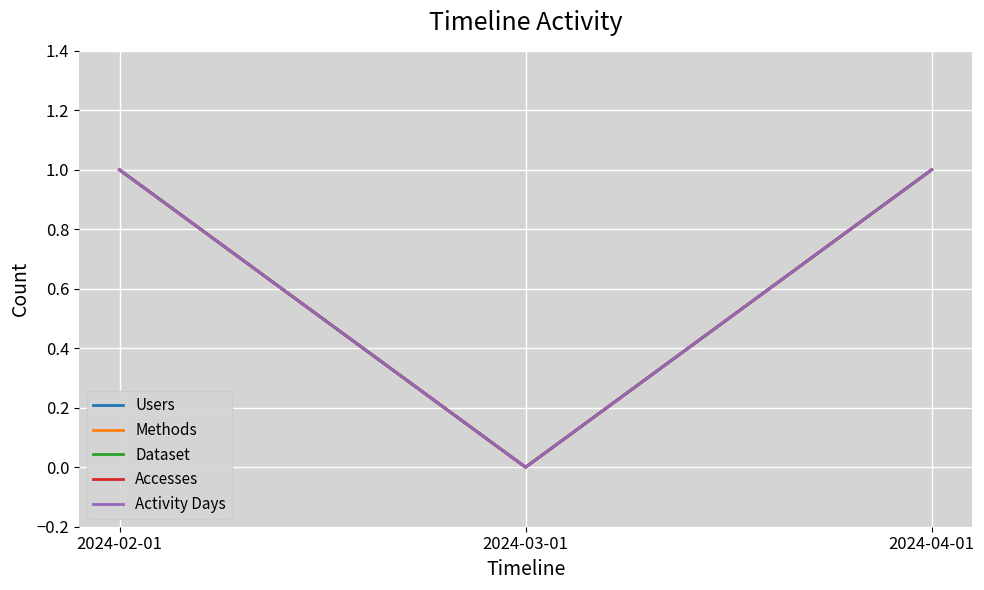

Does the chart display data point markers on the line(s)?

No